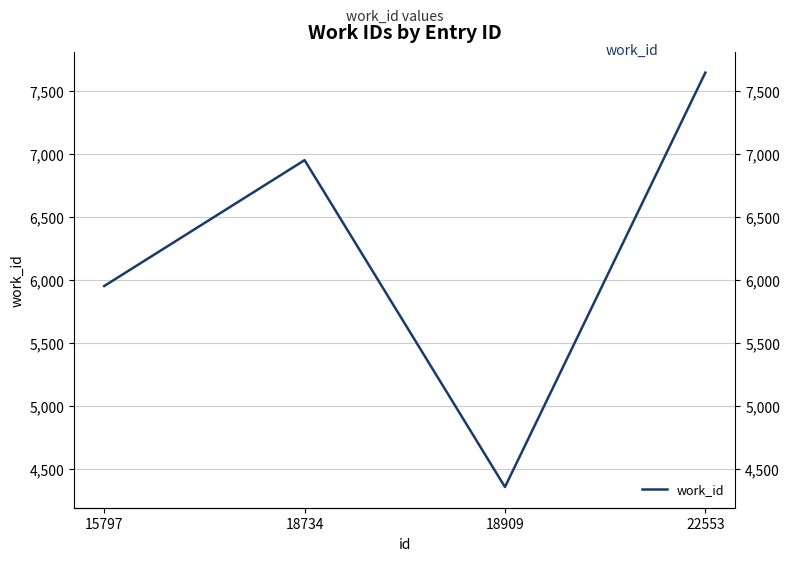

Approximately how many times larger is the value at 18734 compared to 18909?

1.6